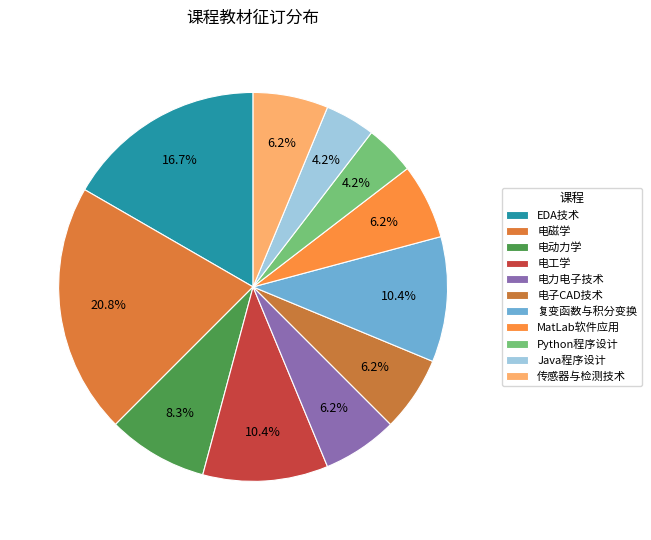

The Java程序设计 slice represents 4% of the pie. True or false?

True